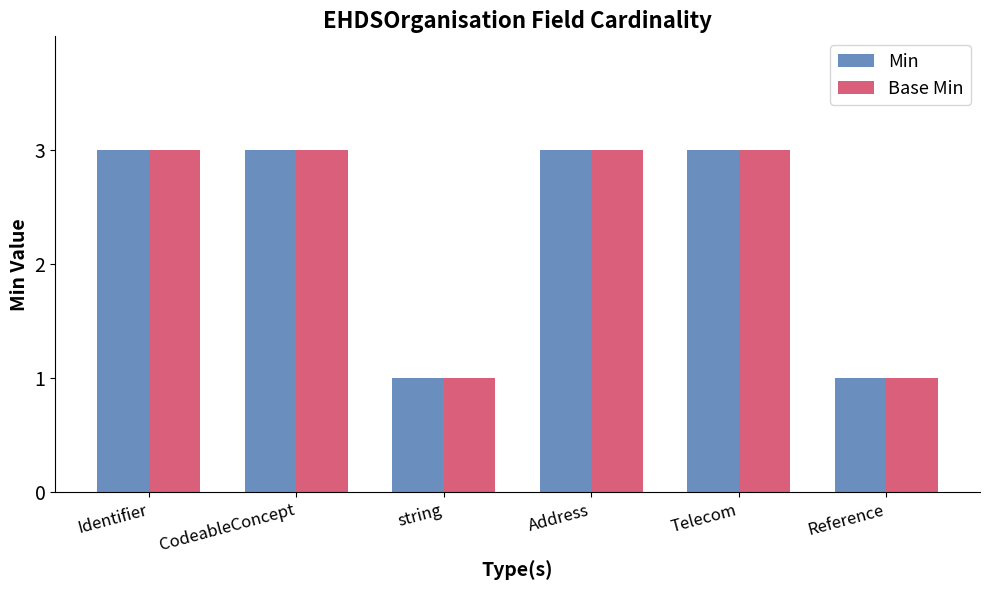

What are all the series names shown in the legend?

Min, Base Min